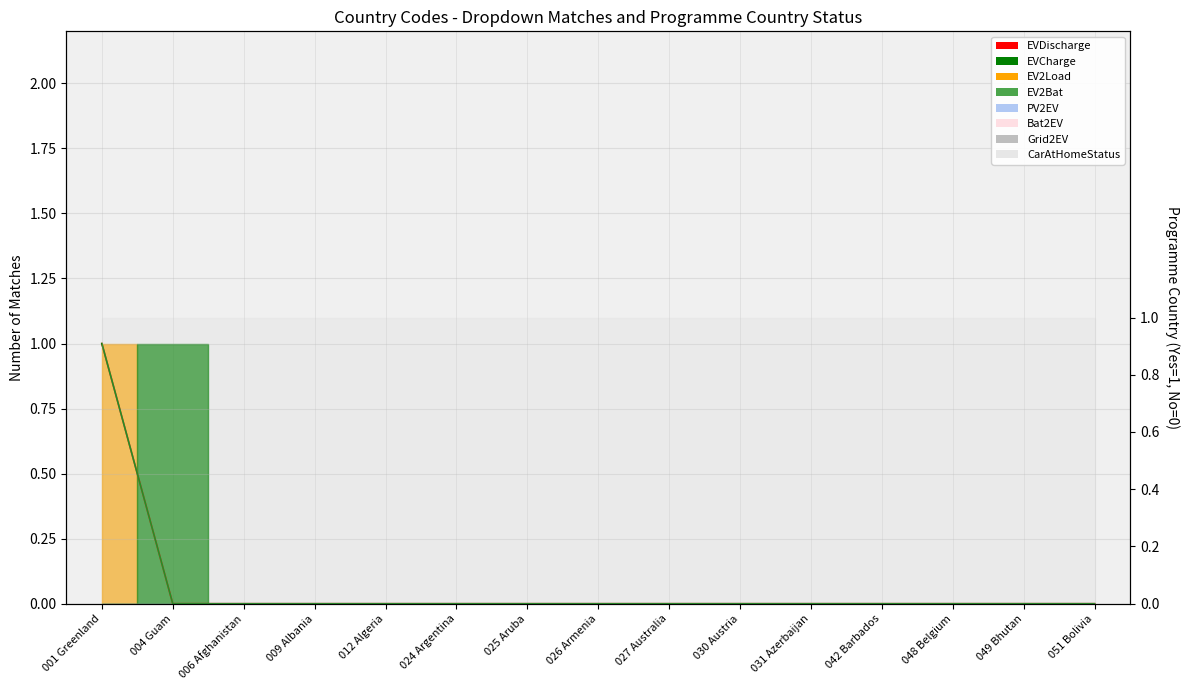

The EVDischarge series shows 0 at 030 Austria. True or false?

True